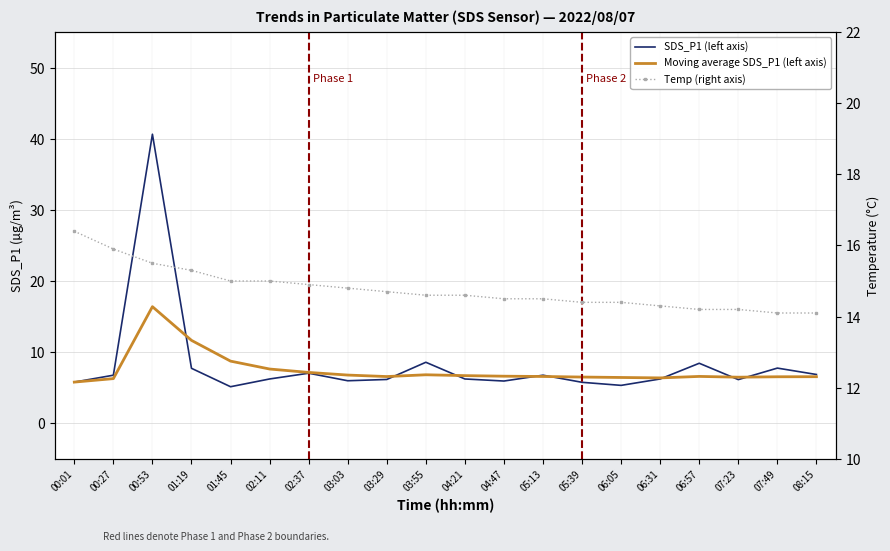

Which series ends up on top after the final intersection of SDS_P1 (left axis) and Moving average SDS_P1 (left axis)?

SDS_P1 (left axis)